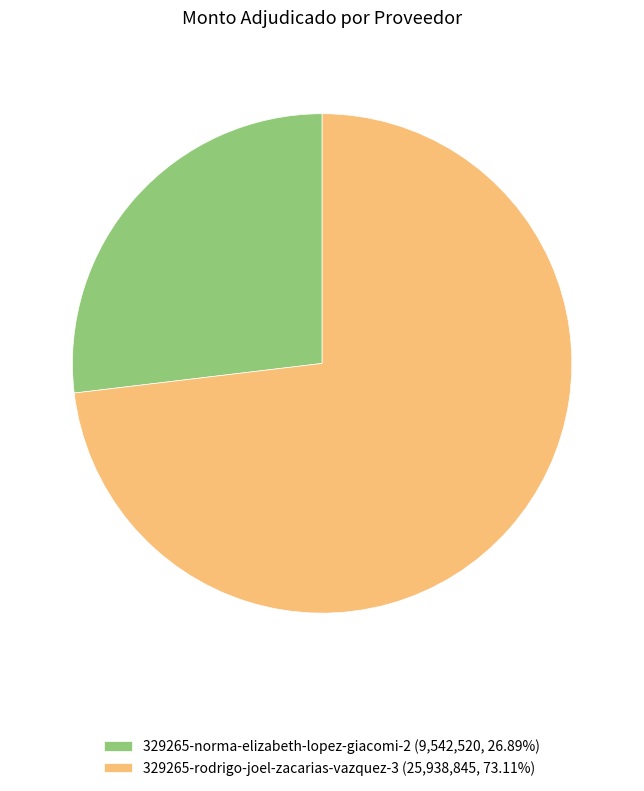

Is the sum of 329265-rodrigo-joel-zacarias-vazquez-3 (25,938,845, 73.11%) and 329265-norma-elizabeth-lopez-giacomi-2 (9,542,520, 26.89%) greater than half?

Yes